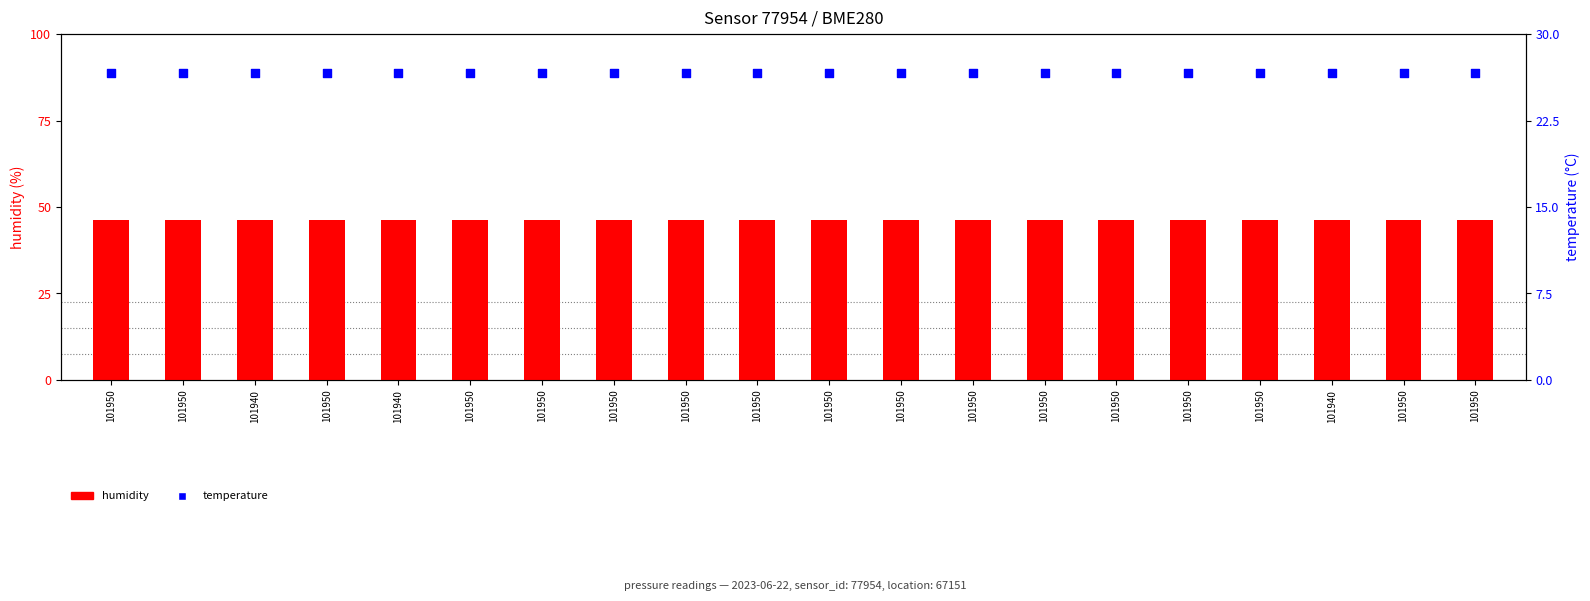

What is the total value across all series at 101950?

72.8